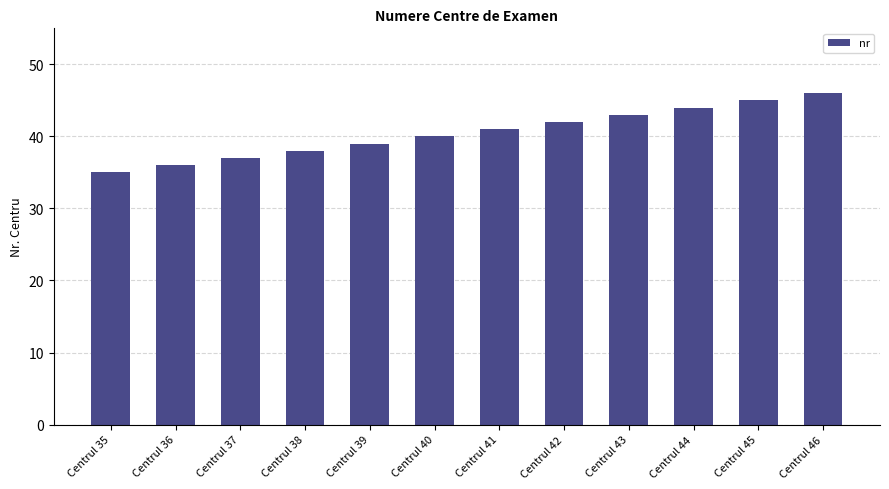

How many series are shown in this chart?

1